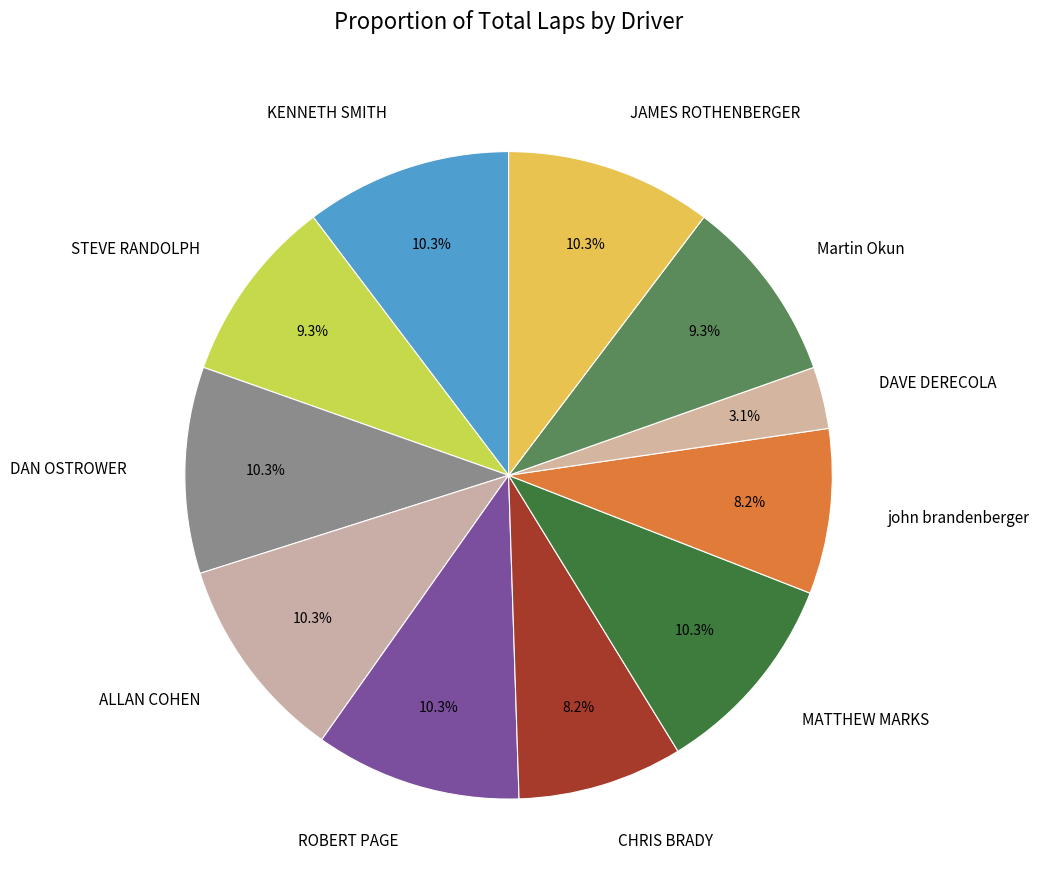

What percentage do Martin Okun and DAN OSTROWER together represent?

19.6%